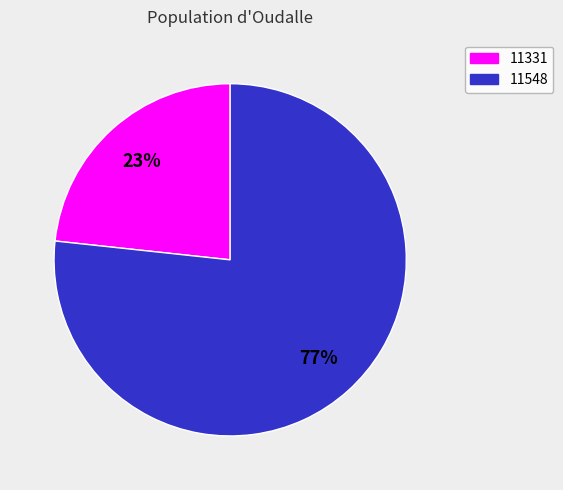

To the nearest percent, what is the average slice percentage?

50%